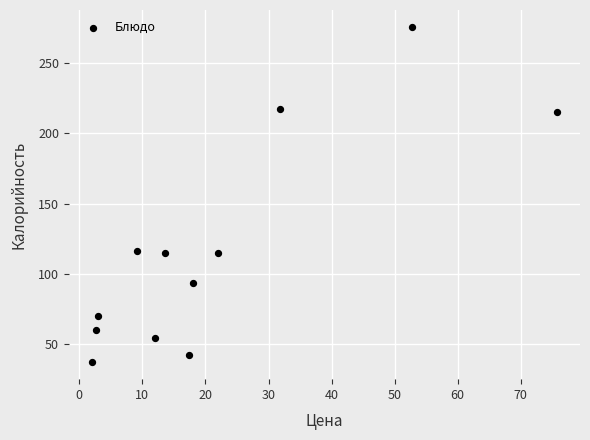

What is the range of X values (max minus min)?

73.7